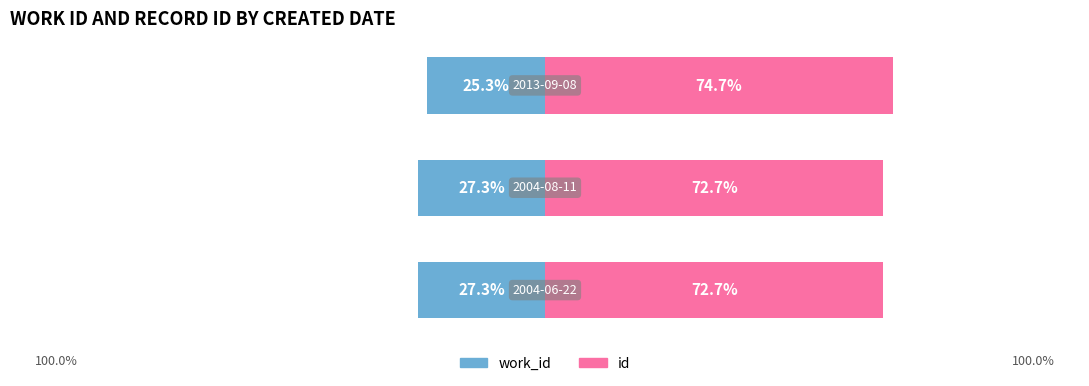

Reading left to right, extract all data points from this chart.

work_id: -27.3	-27.3	-25.3
id: 72.7	72.7	74.7